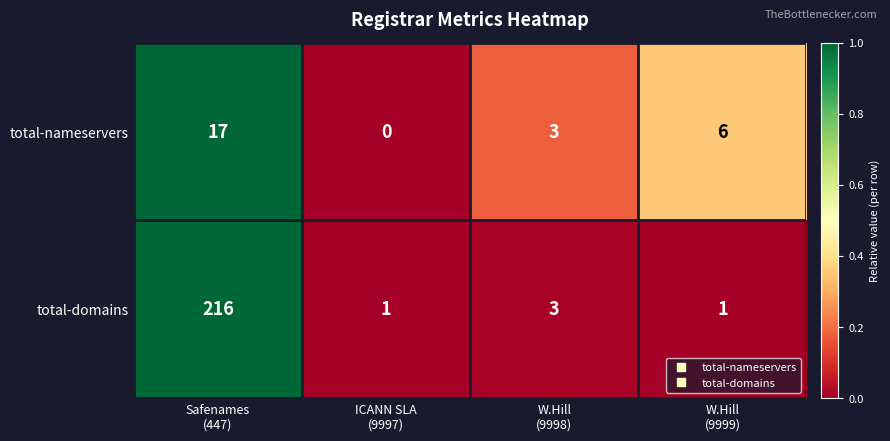

Which series has the largest range (max minus min)?

total-domains